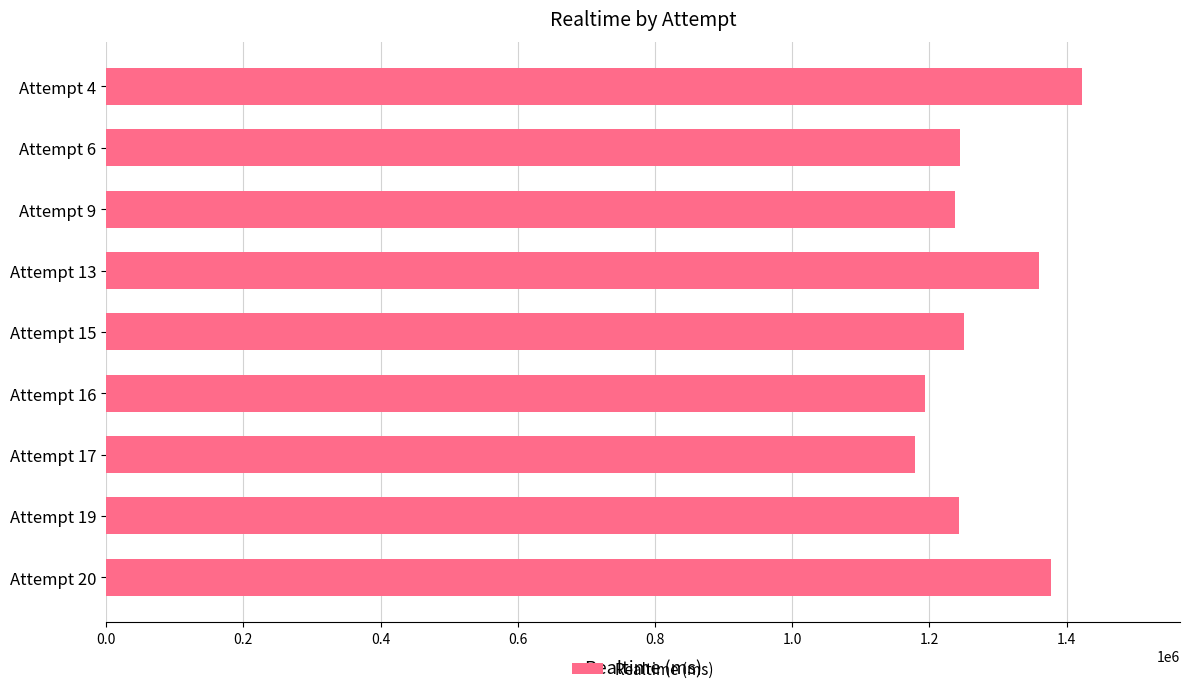

The value at Attempt 4 is 592161. True or false?

False